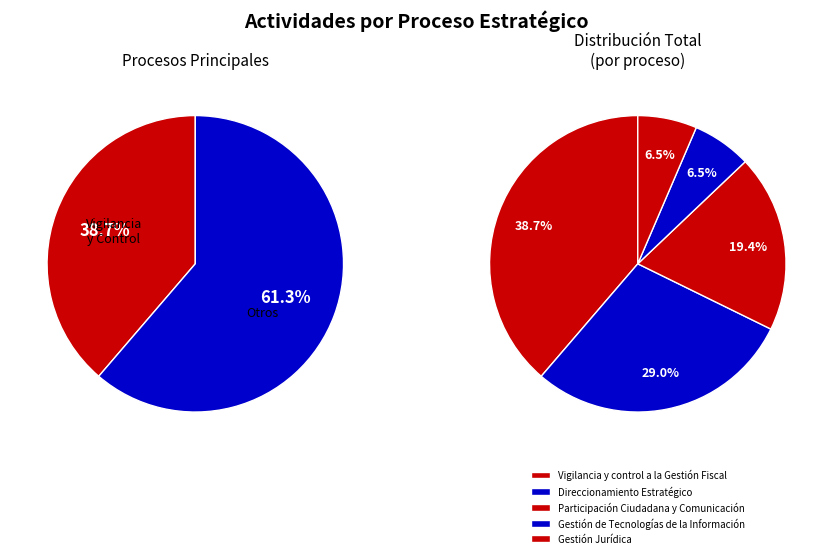

True or false: Gestión de Tecnologías de la Información accounts for 6% of the total.

True